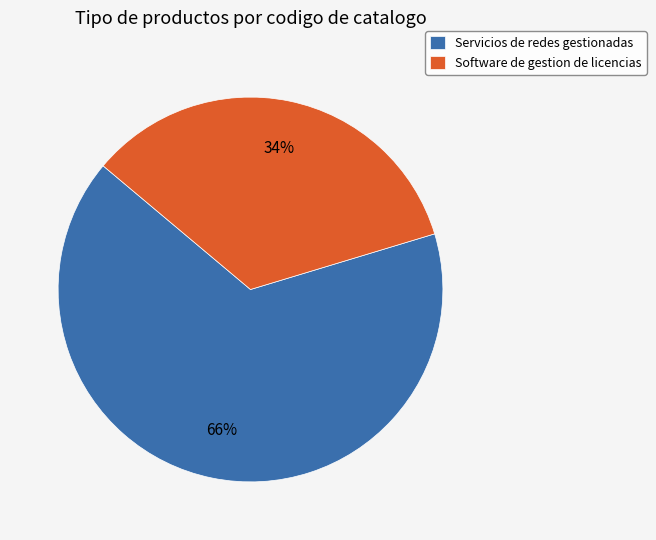

What is the ratio of the value at Software de gestion de licencias to the value at Servicios de redes gestionadas?

0.5